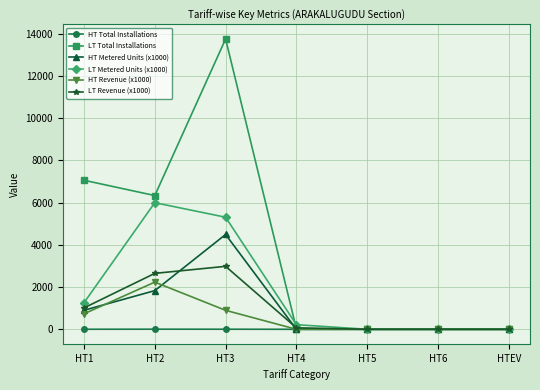

What position from the left is HT4?

4